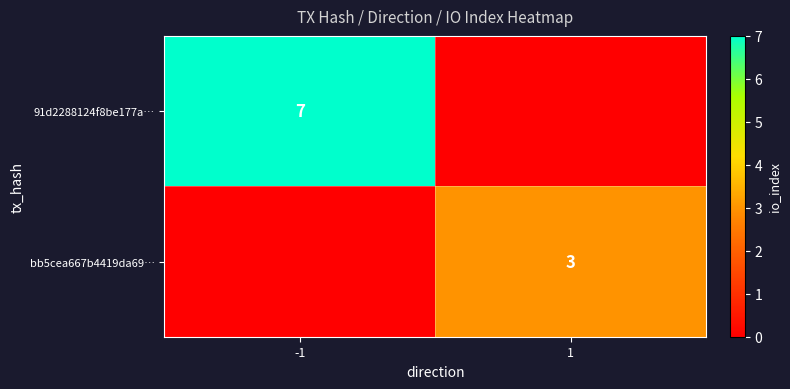

Is it true that 91d2288124f8be177a… equals 7 at -1?

True